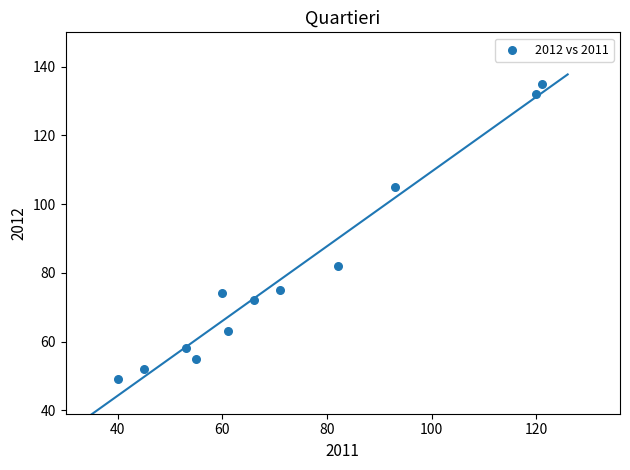

What Y value in the scatter plot is closest to 92?

82